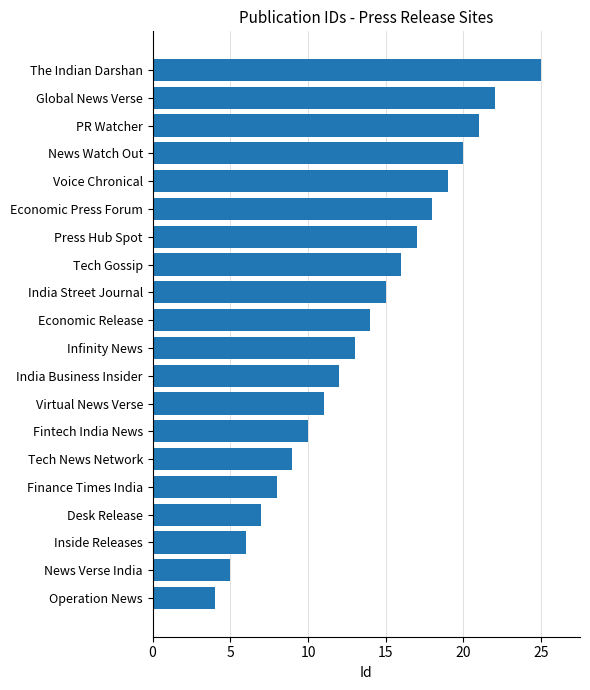

Read the value at News Watch Out.

20